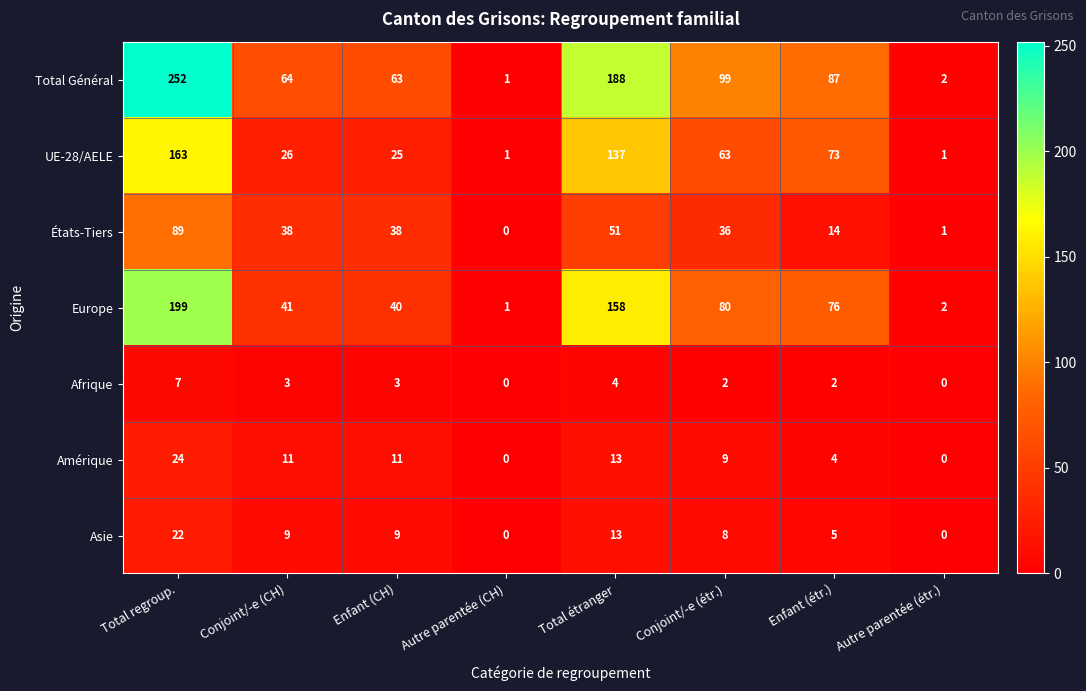

What is the sum of all Total Général values?

756